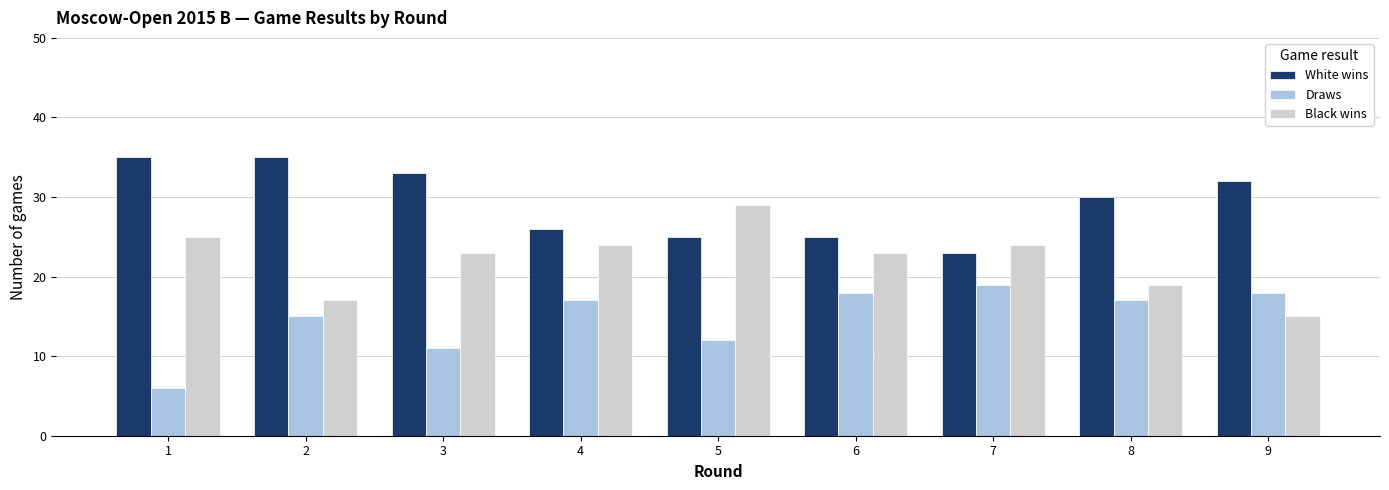

How many bars are there in total?

27